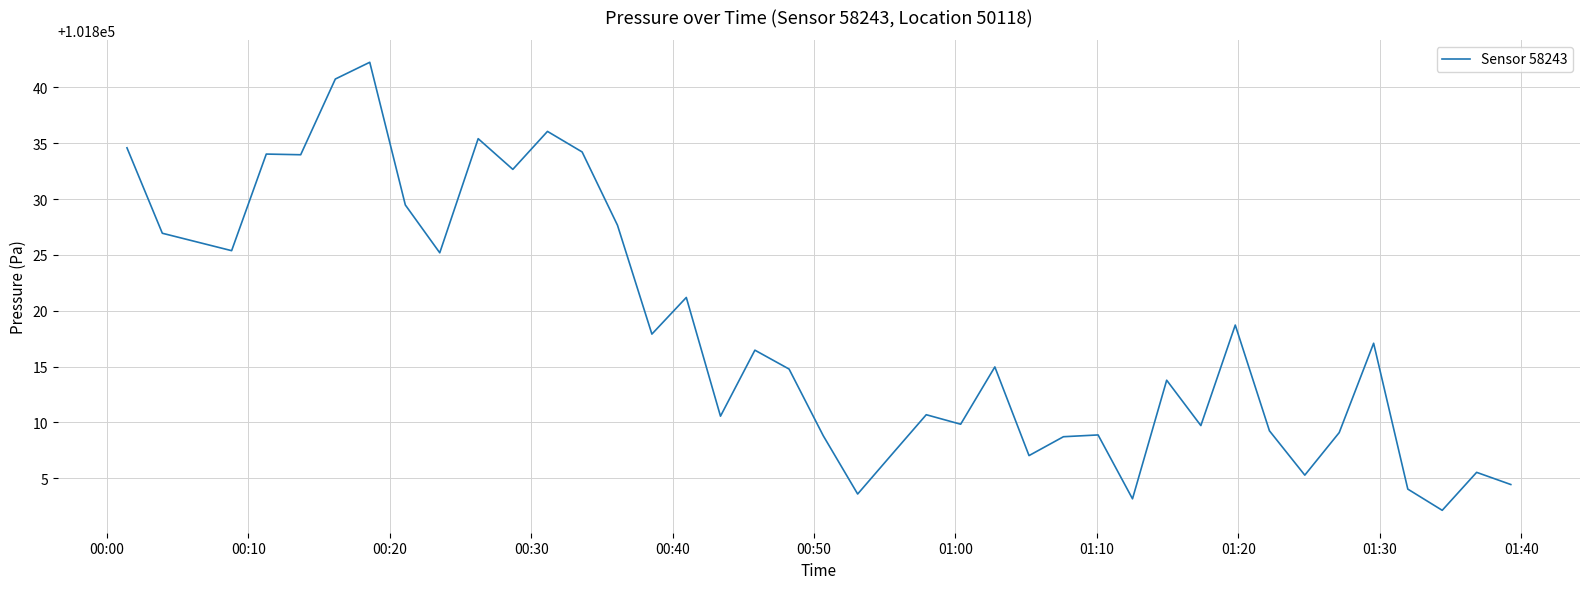

What is the minimum value shown in the chart?

101802.1